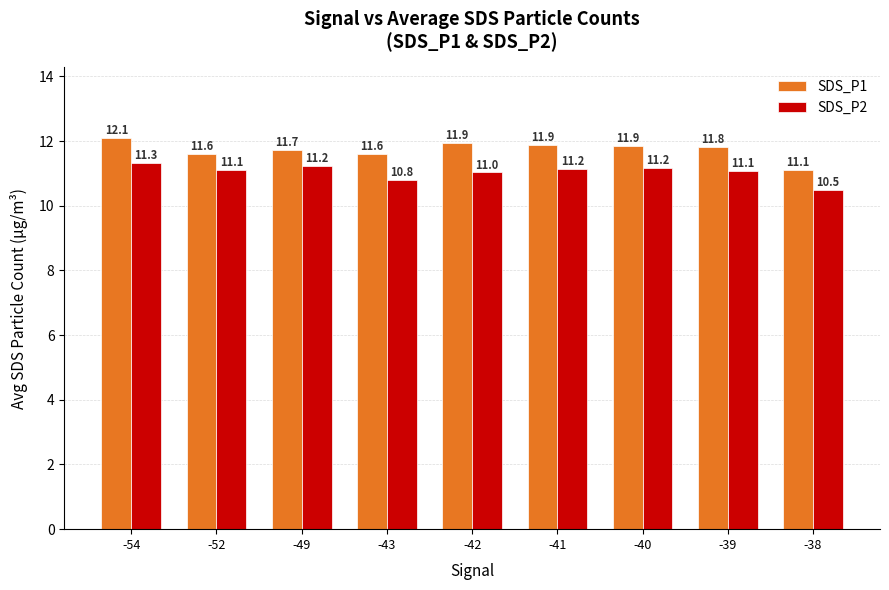

At -38, list the series in order from largest to smallest.

SDS_P1, SDS_P2